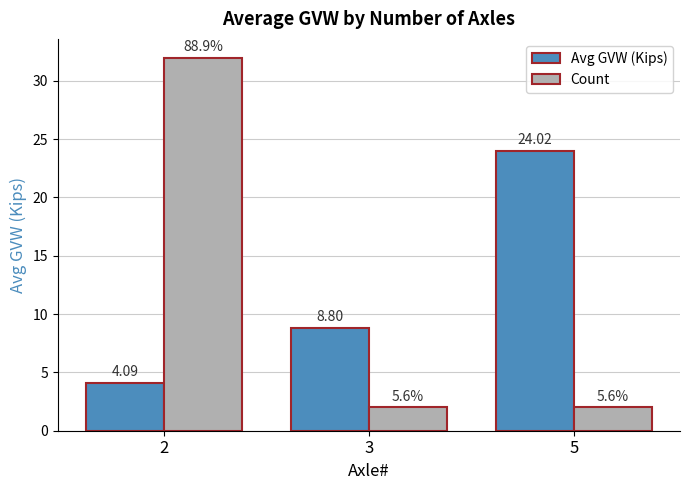

Reading left to right, extract all data points from this chart.

Avg GVW (Kips): 2=4.1	3=8.8	5=24.0
Count: 2=32.0	3=2.0	5=2.0